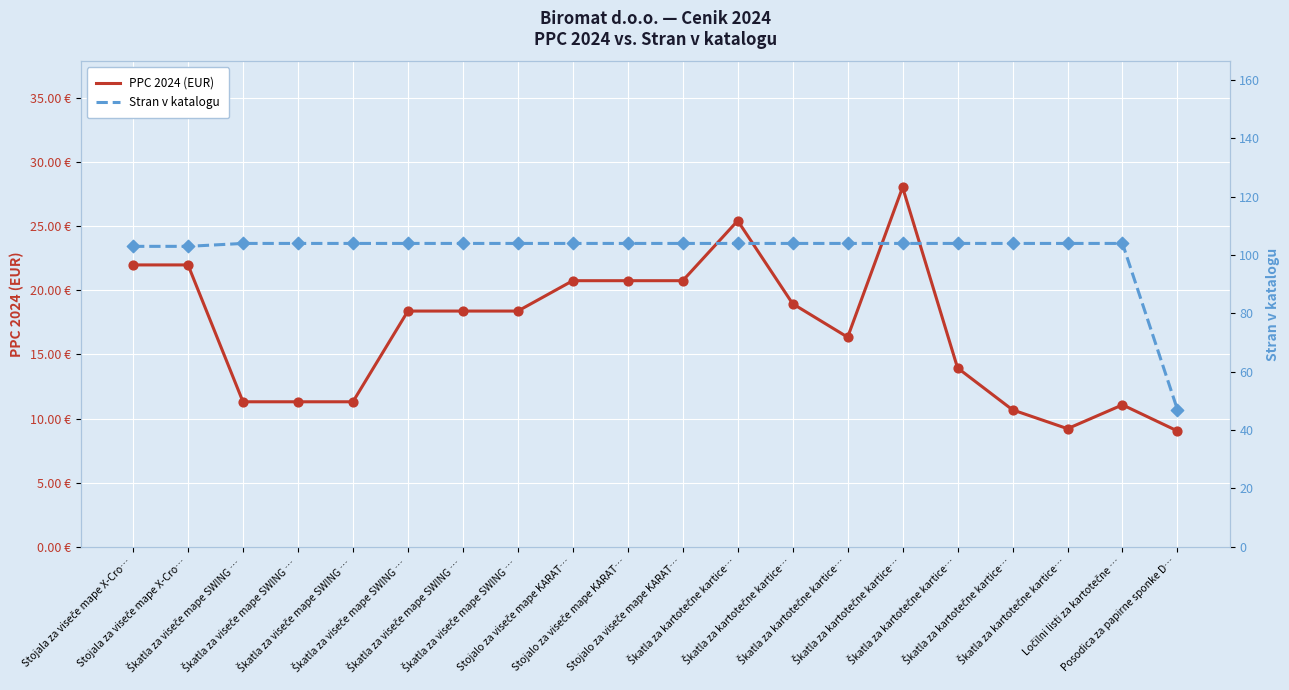

At which category is the sum across all series the highest?

Škatla za kartotečne kartice…